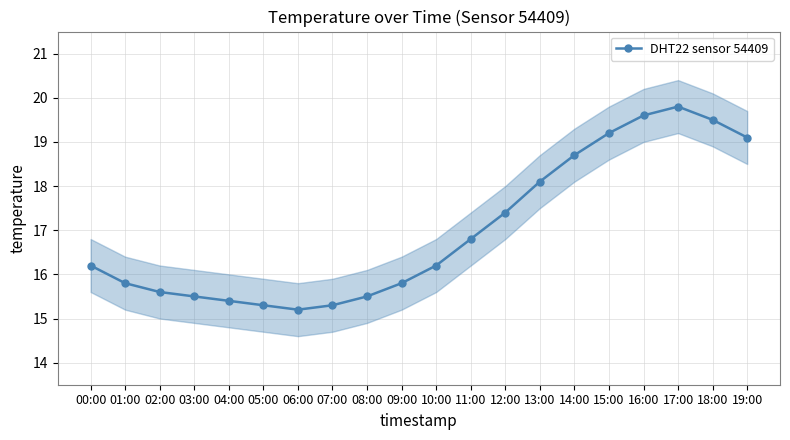

How many values are below 16?

9